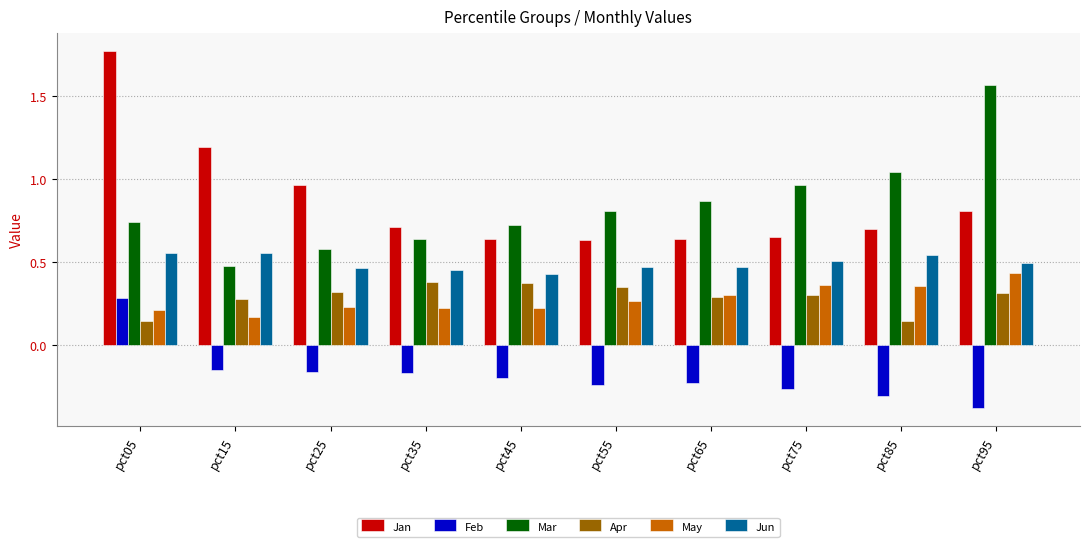

List the series in order of their peak value, highest first.

Jan, Mar, Jun, May, Apr, Feb